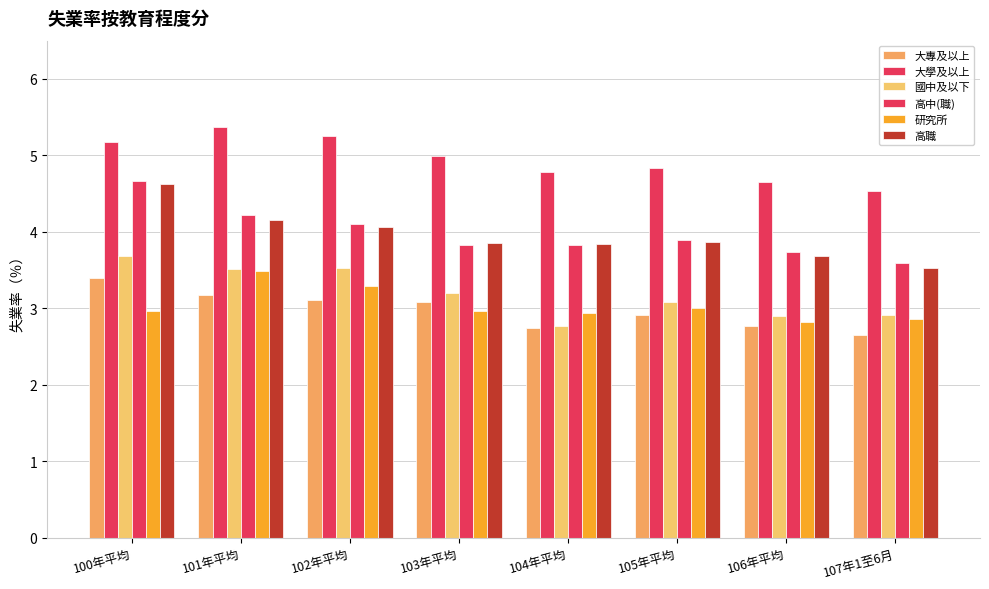

How many bars are there in each group?

6